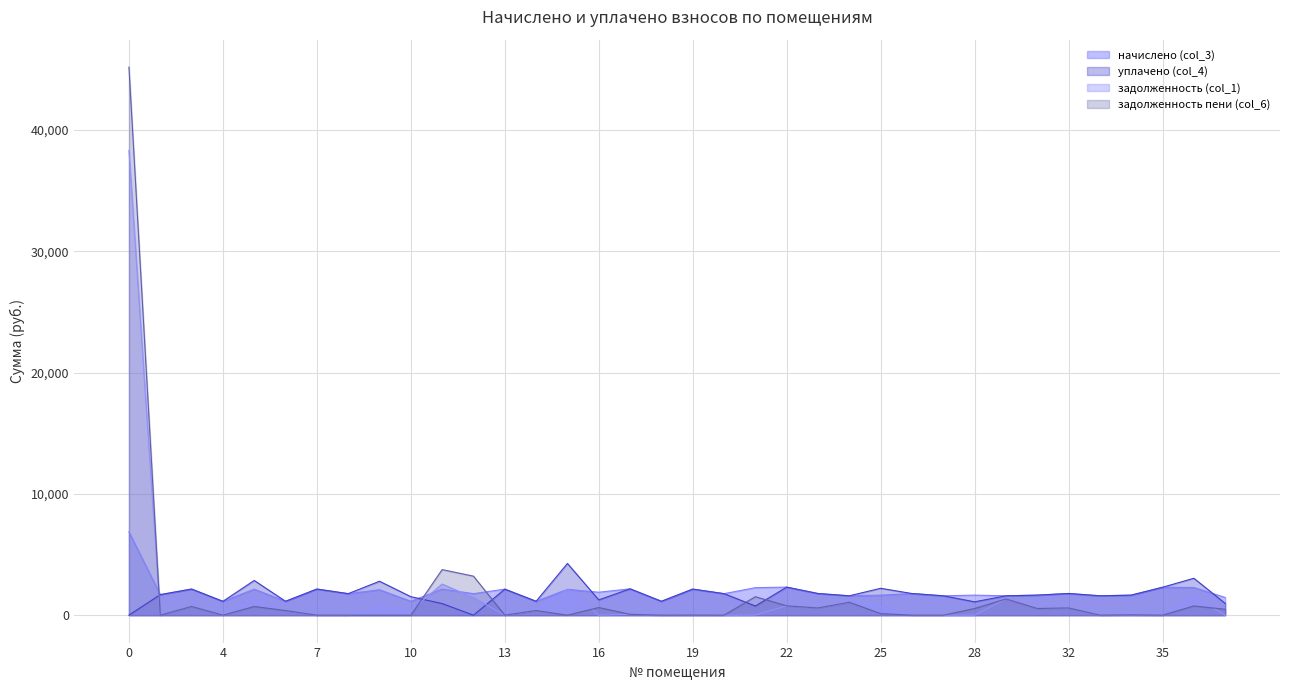

How many interior local valleys does the начислено (col_3) series have?

14